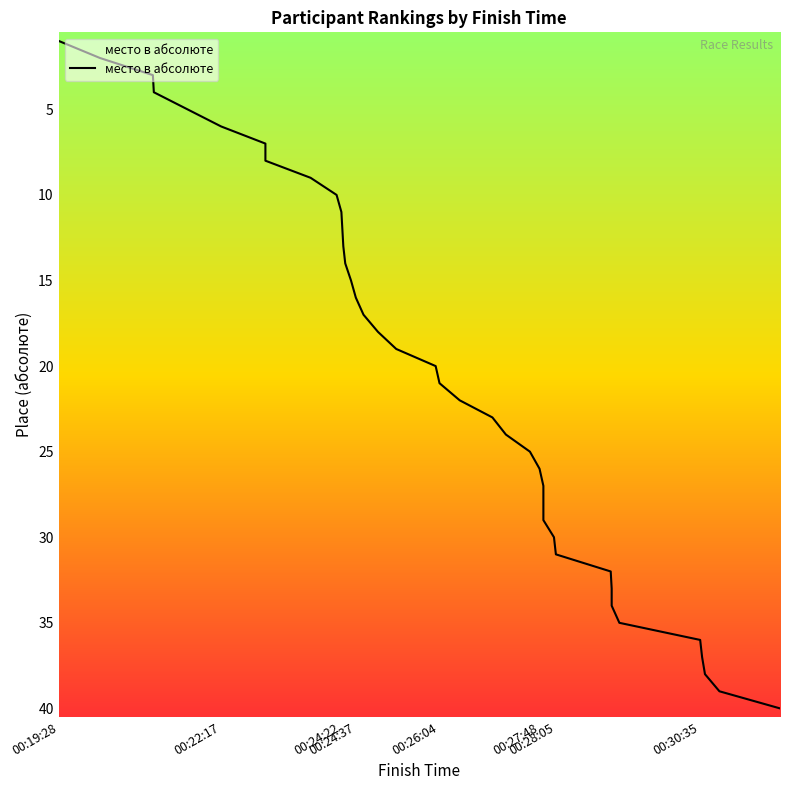

Reading right to left, transcribe all the data shown in this chart.

00:31:58=40	00:30:55=39	00:30:40=38	00:30:37=37	00:30:35=36	00:29:11=35	00:29:03=34	00:29:03=33	00:29:02=32	00:28:05=31	00:28:03=30	00:27:52=29	00:27:52=28	00:27:52=27	00:27:48=26	00:27:38=25	00:27:13=24	00:26:59=23	00:26:25=22	00:26:04=21	00:26:00=20	00:25:19=19	00:25:00=18	00:24:45=17	00:24:37=16	00:24:32=15	00:24:26=14	00:24:24=13	00:24:23=12	00:24:22=11	00:24:17=10	00:23:50=9	00:23:03=8	00:23:03=7	00:22:17=6	00:21:42=5	00:21:07=4	00:21:06=3	00:20:11=2	00:19:28=1